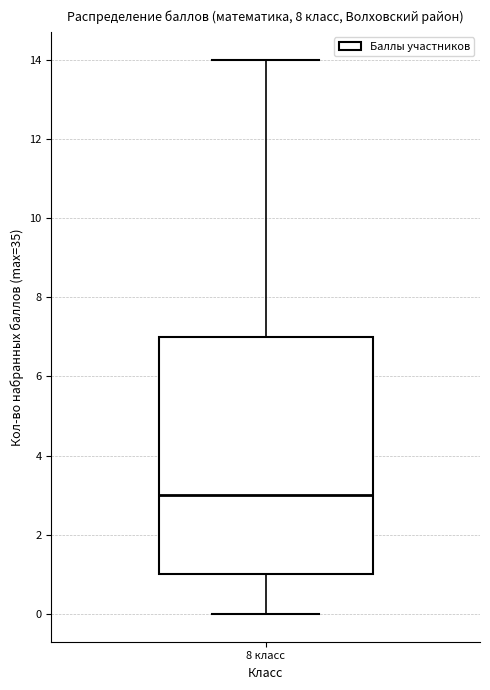

Where is the upper edge of the box for 8 класс on the y-axis? The values are not printed on the chart, so give them approximately, as read against the axis.

7